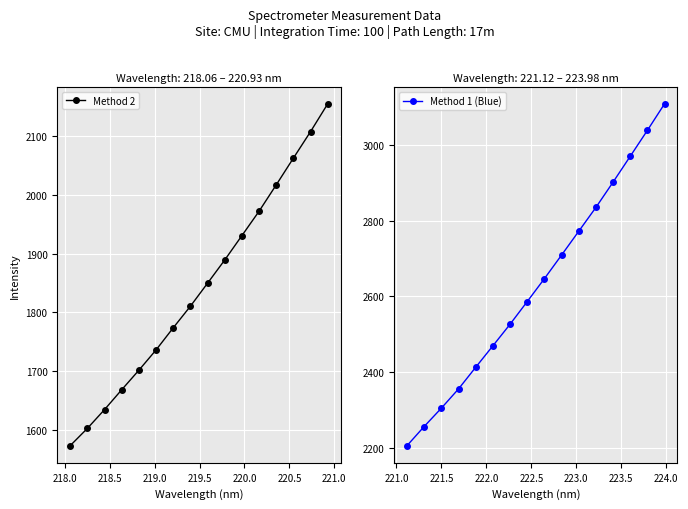

Reading right to left, list all the values displayed in this chart.

Method 2: 2155.3	2107.9	2062.8	2017.1	1972.2	1930.6	1889.1	1849.5	1810.2	1773.4	1735.7	1701.1	1667.8	1634.0	1601.9	1572.4
Method 1 (Blue): 3108.1	3038.1	2969.6	2901.5	2834.8	2771.9	2709.1	2646.9	2586.5	2526.7	2469.8	2413.2	2356.1	2305.3	2257.0	2206.4